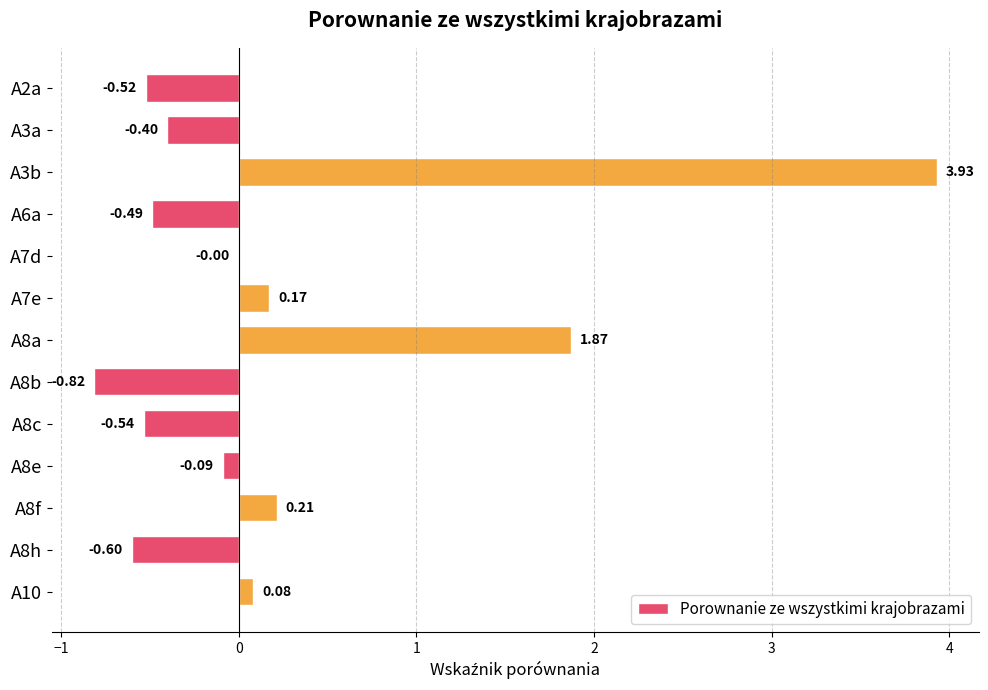

What is the change in value from A8b to A8e?

+0.7